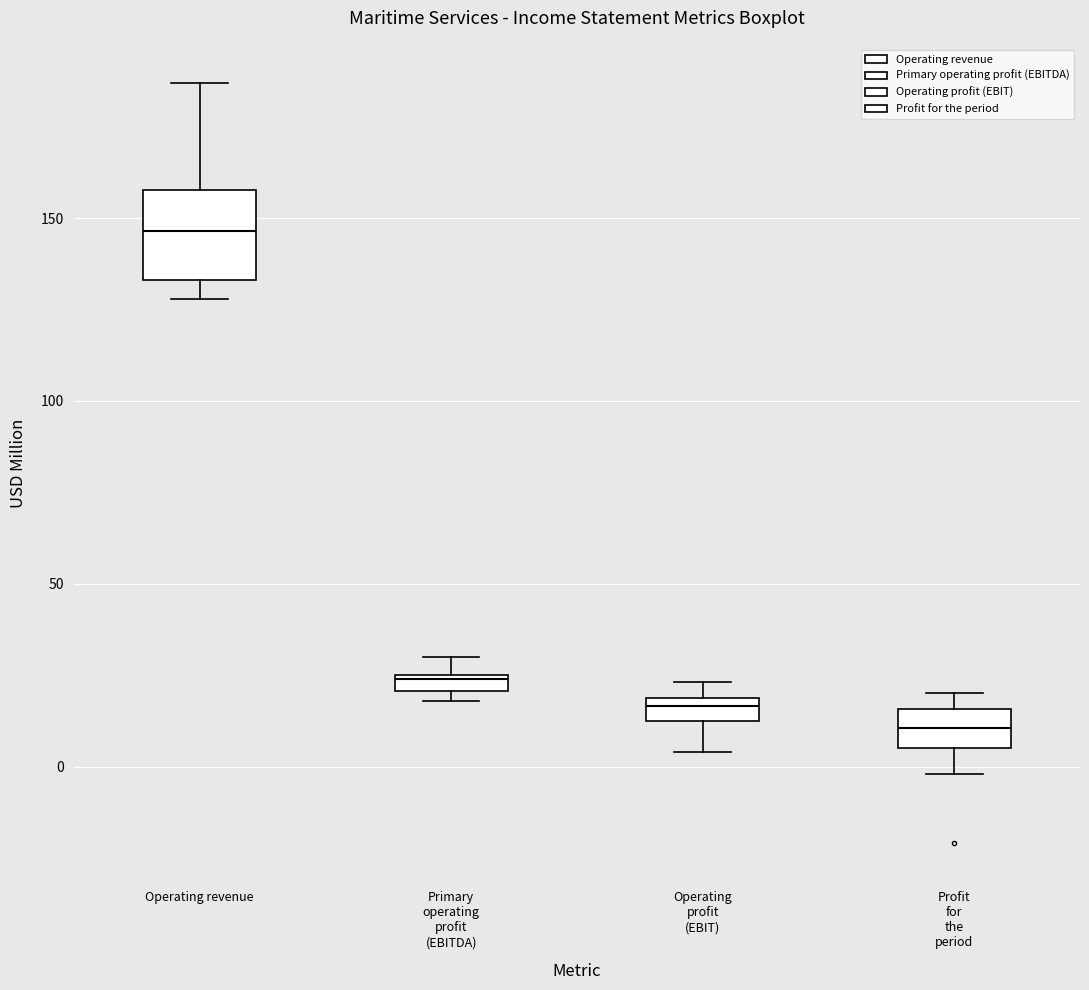

Which box is the tallest, from its lower edge to its upper edge?

Operating revenue